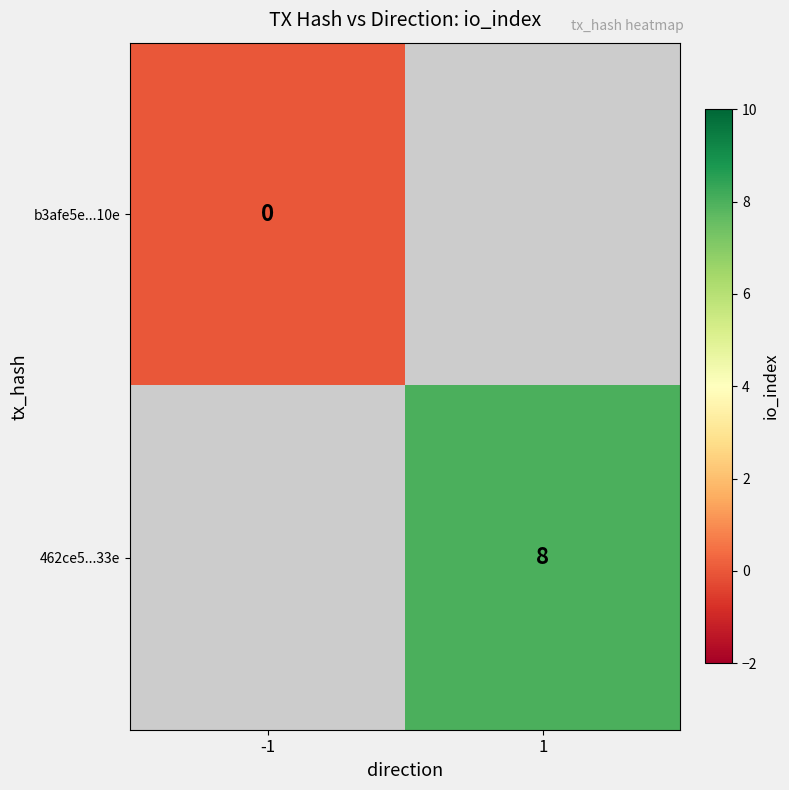

True or false: 462ce5...33e has a value of 2 at 1.

False